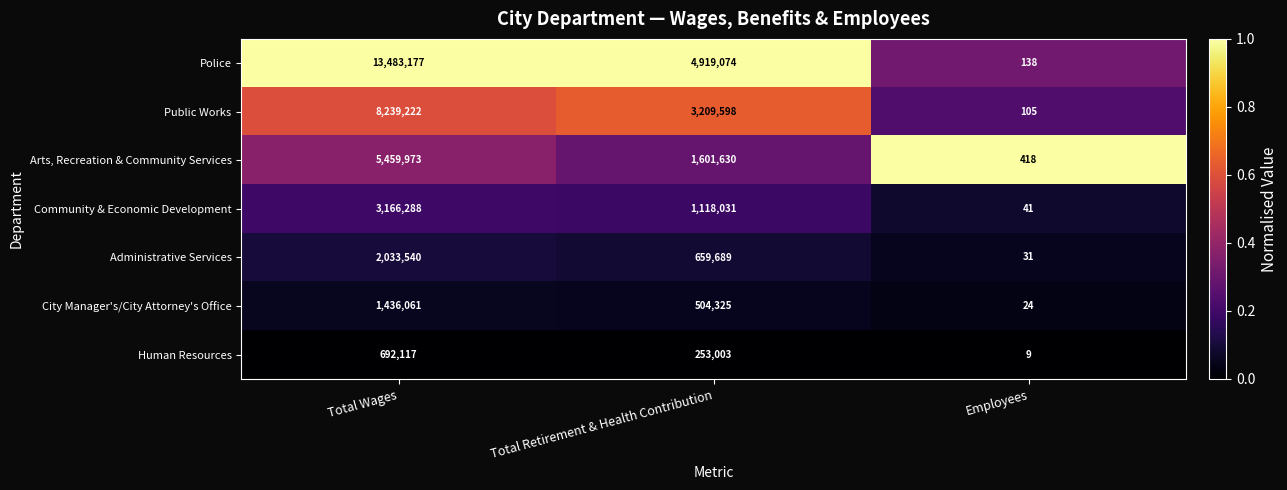

At Total Wages, list the series in order from largest to smallest.

Police, Public Works, Arts, Recreation & Community Services, Community & Economic Development, Administrative Services, City Manager's/City Attorney's Office, Human Resources